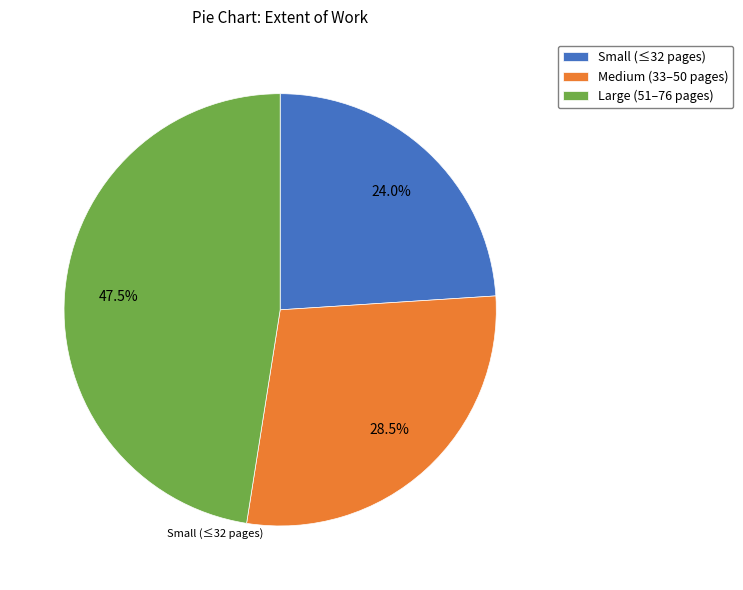

Rank the categories by value from lowest to highest.

Small (≤32 pages), Medium (33–50 pages), Large (51–76 pages)